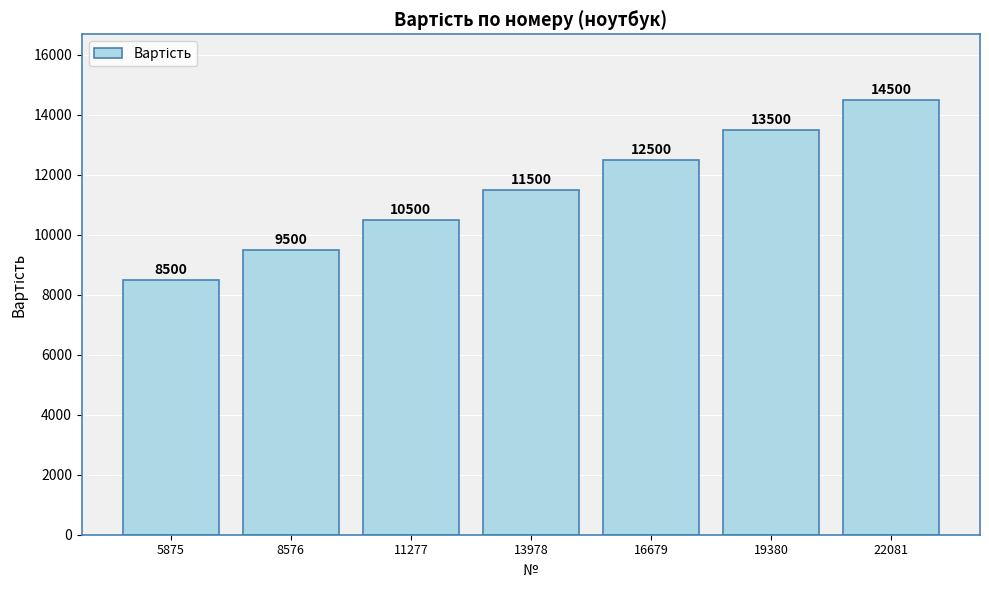

Does the chart contain stacked bars?

No